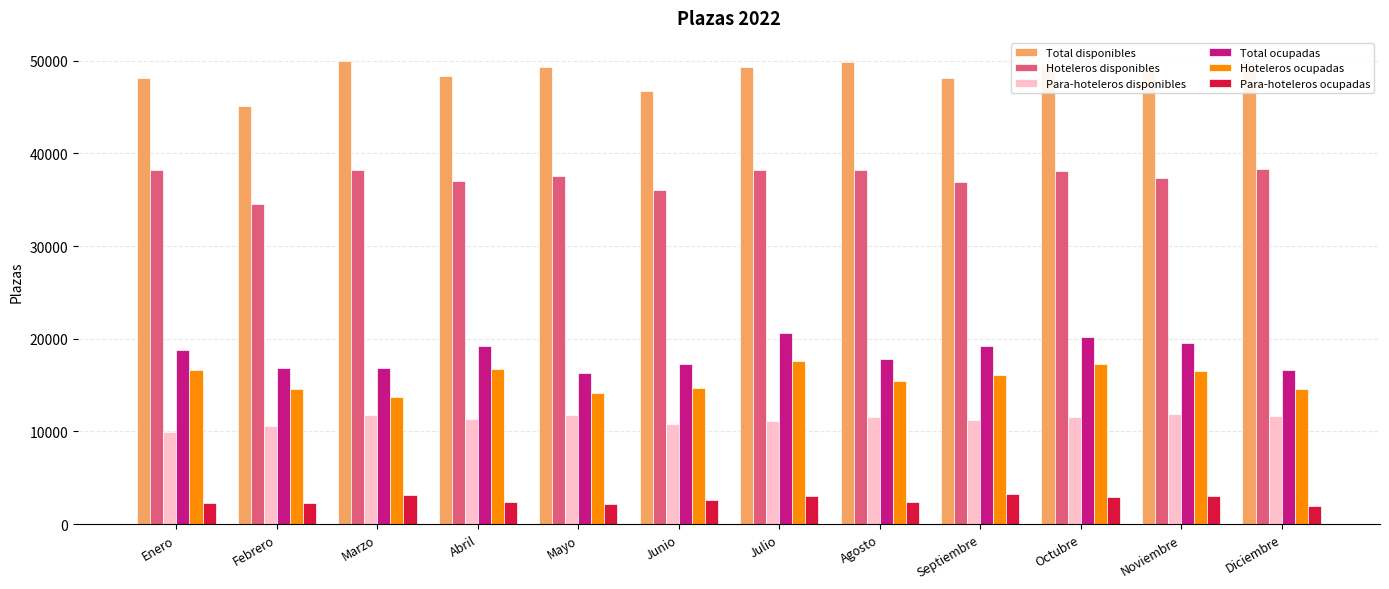

Between Abril and Marzo, which is larger?

Marzo